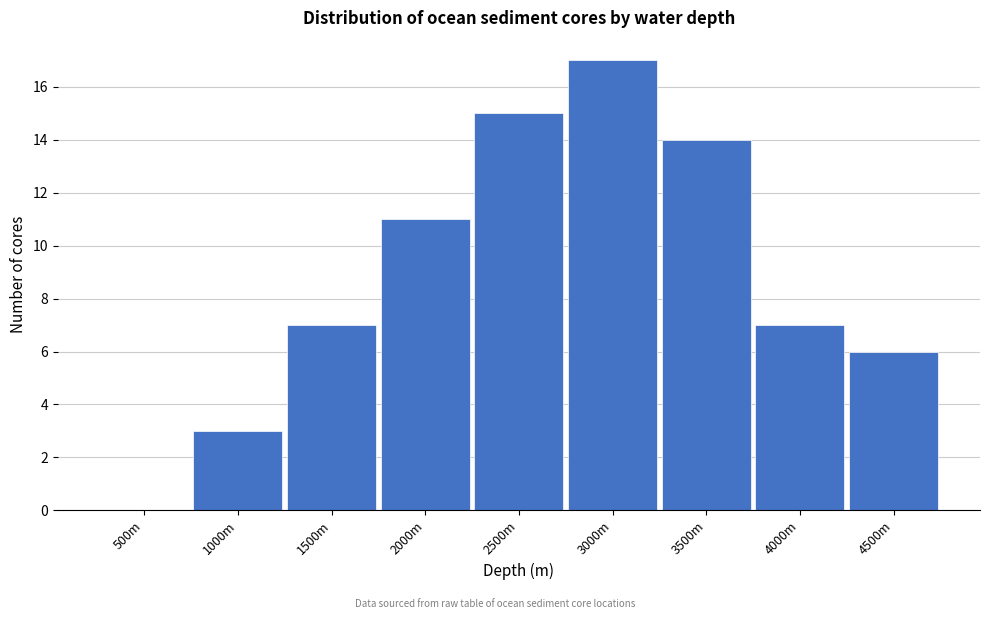

Reading left to right, extract all data points from this chart.

500m=0	1000m=3	1500m=7	2000m=11	2500m=15	3000m=17	3500m=14	4000m=7	4500m=6